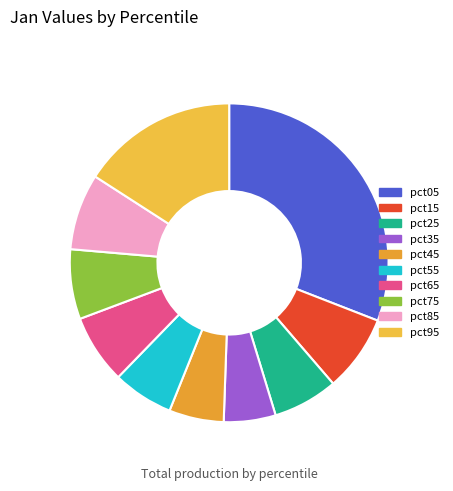

How many segments does this pie chart have?

10